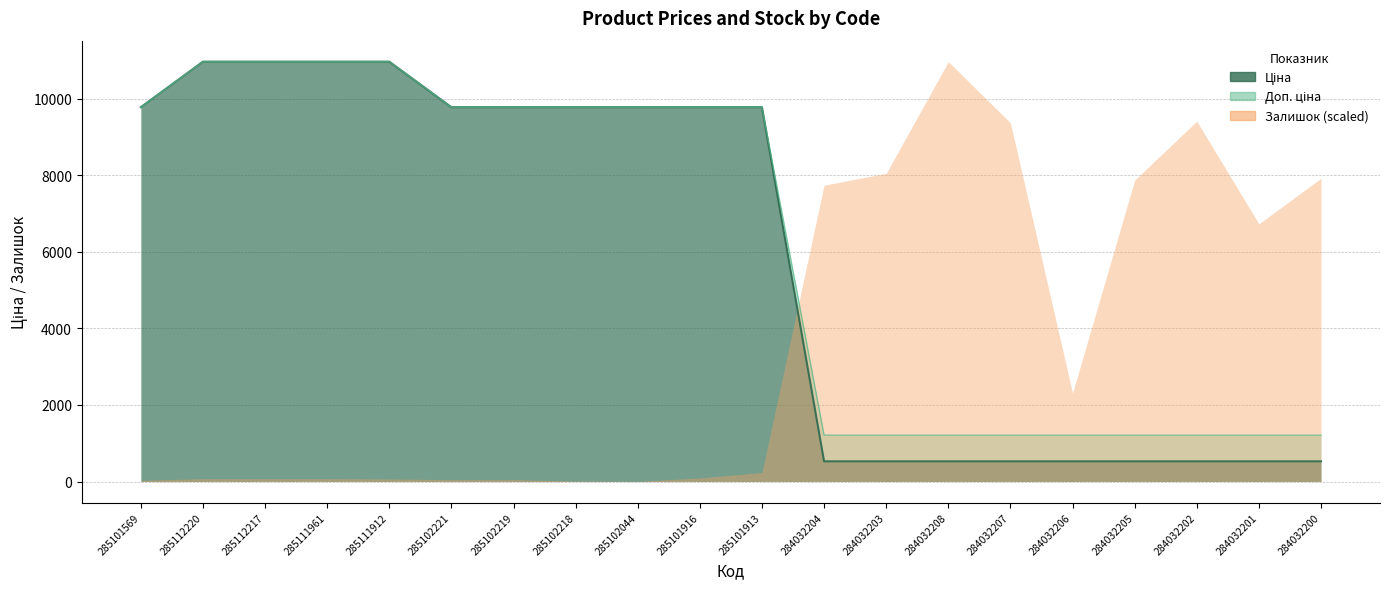

How many data points in Ціна are less than 9775?

9